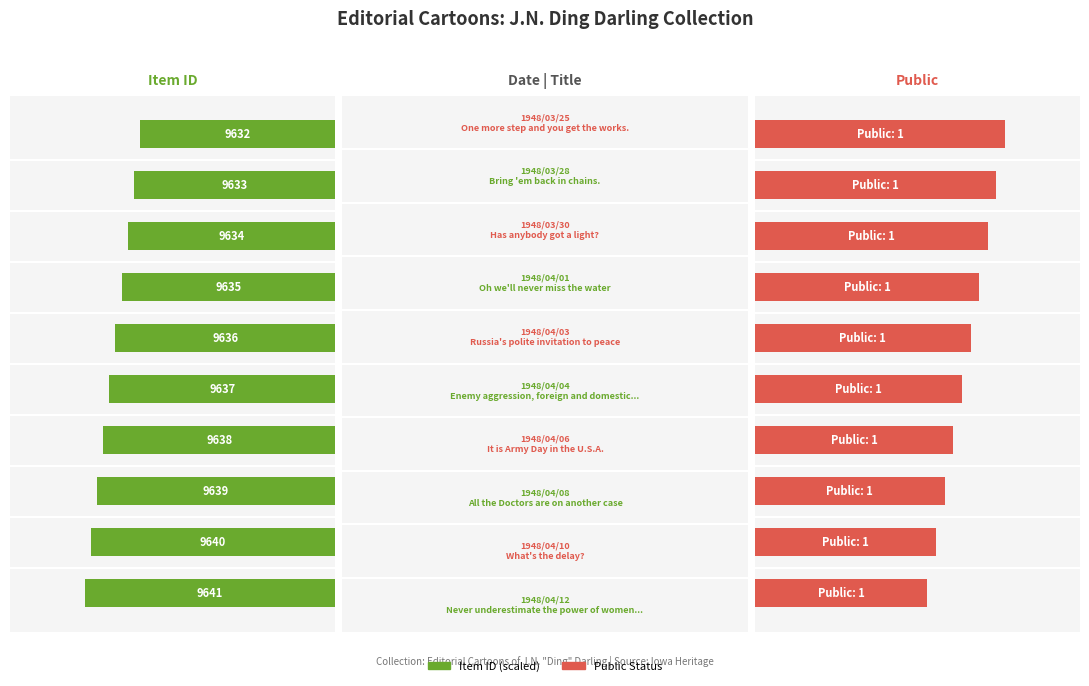

How many groups of bars are there?

10